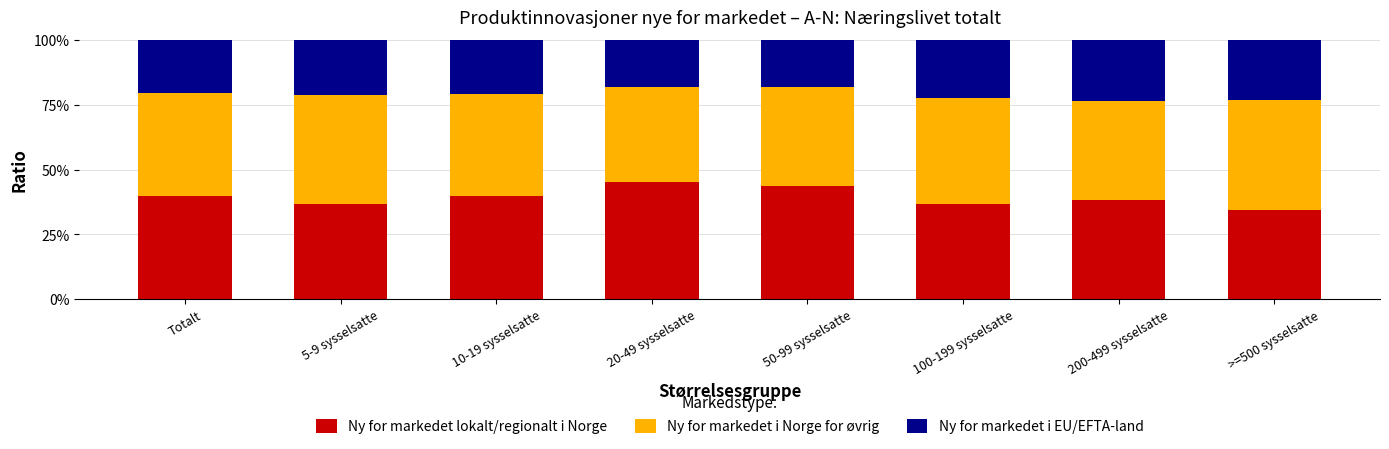

What is the highest value of the Ny for markedet lokalt/regionalt i Norge series?

45.1